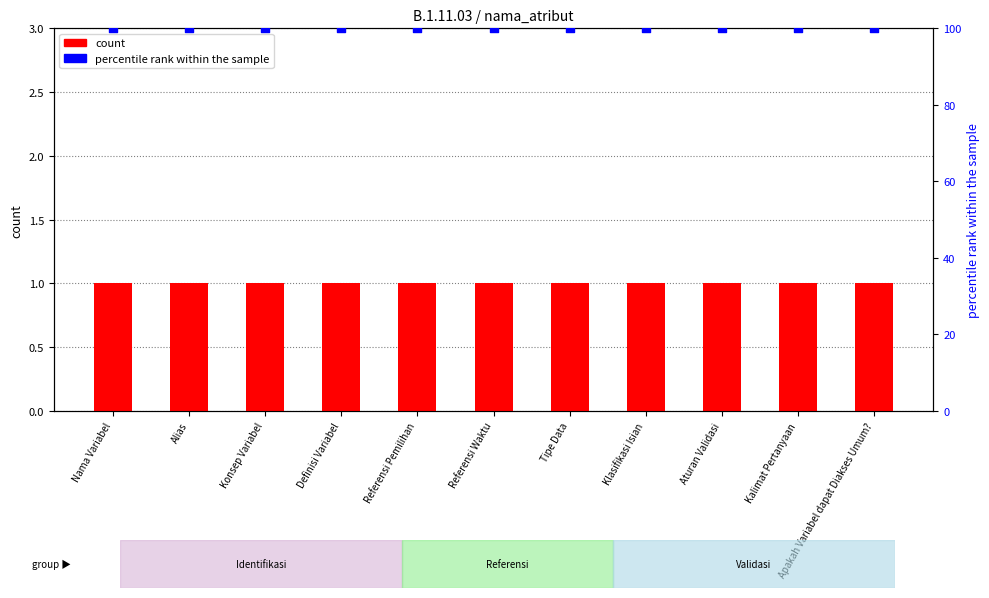

What are all the series names shown in the legend?

count, percentile rank within the sample